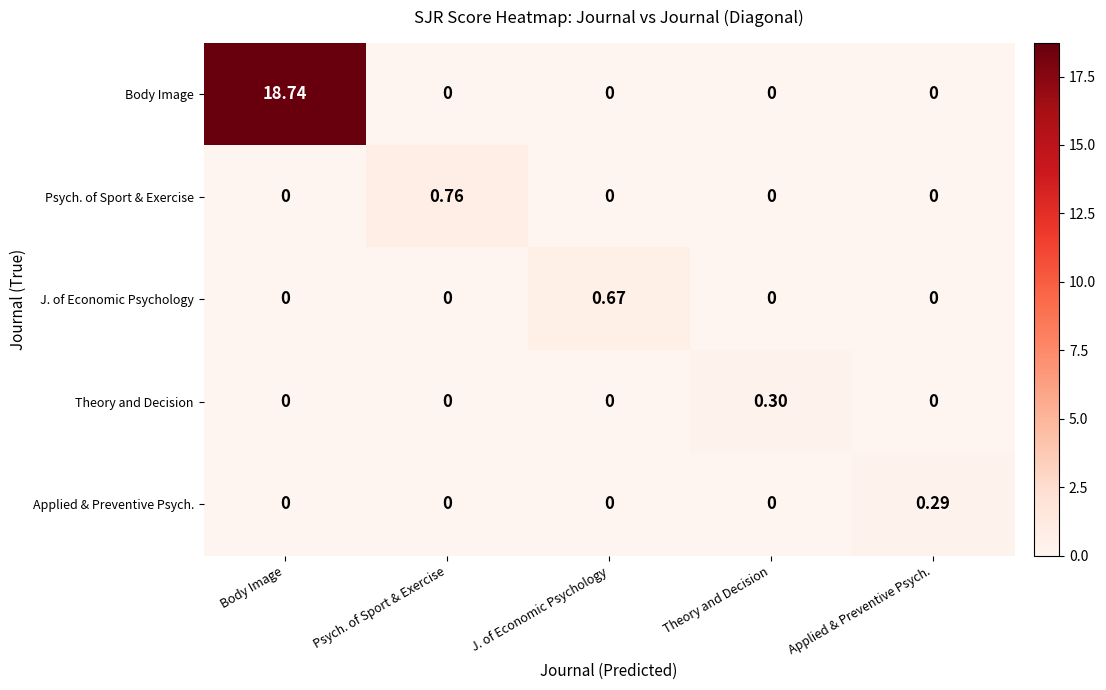

List the series in order of their peak value, lowest first.

Applied & Preventive Psych., Theory and Decision, J. of Economic Psychology, Psych. of Sport & Exercise, Body Image